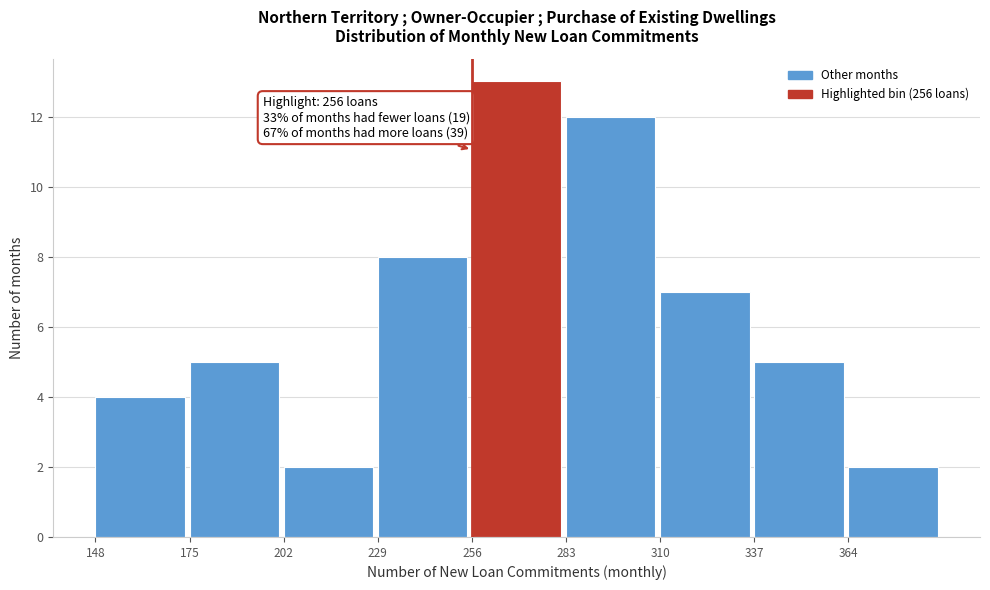

Over which range of the x-axis is the bar tallest?

256 to 283